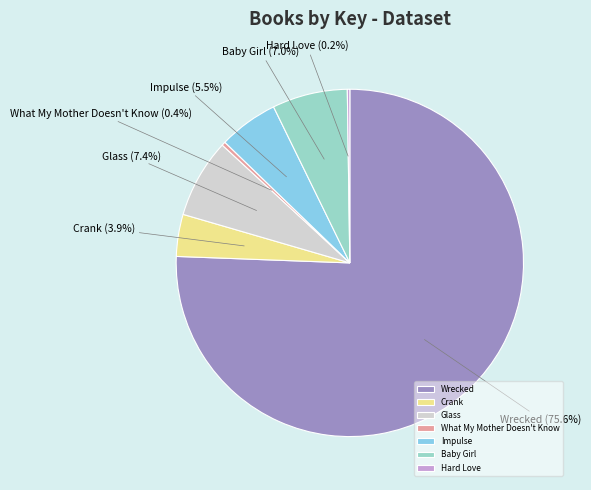

What percentage is NOT represented by What My Mother Doesn't Know?

99.6%